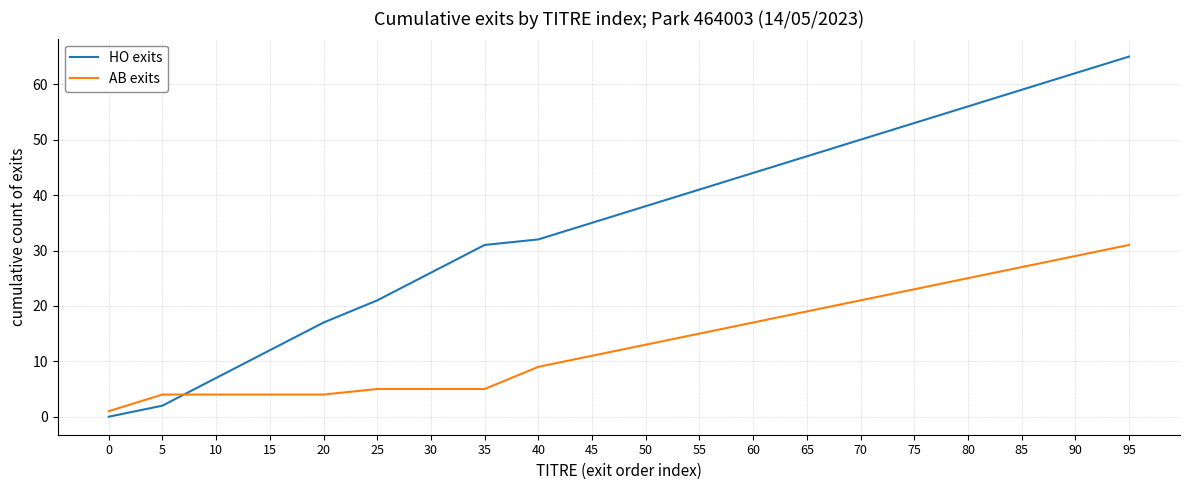

How many values in the AB exits series are below 13?

10